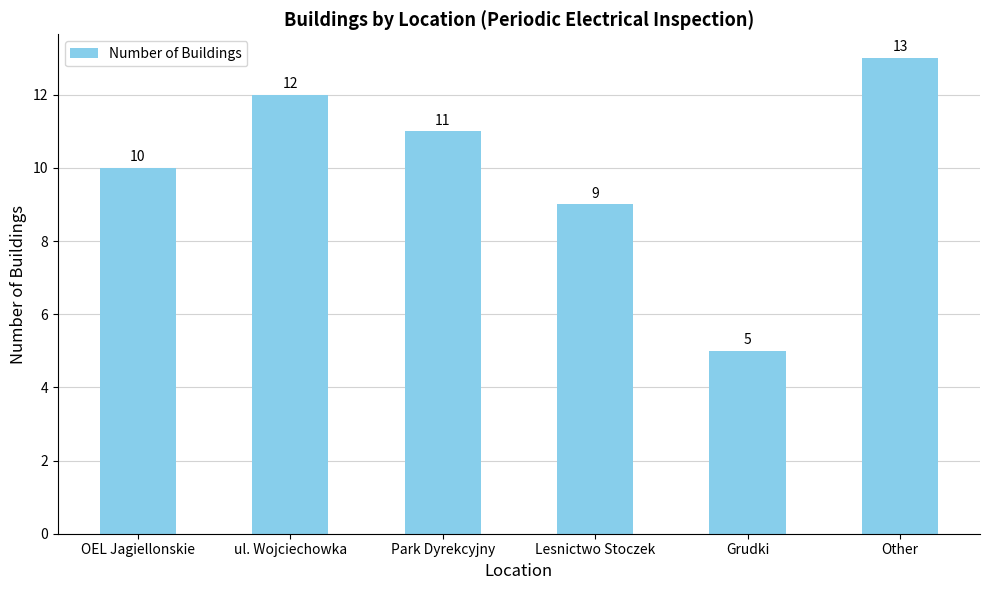

Are the bars grouped side by side (vs. stacked)?

No